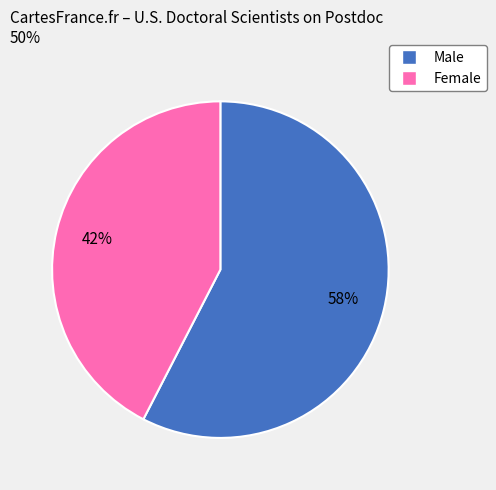

To the nearest percent, what is the average slice percentage?

50%